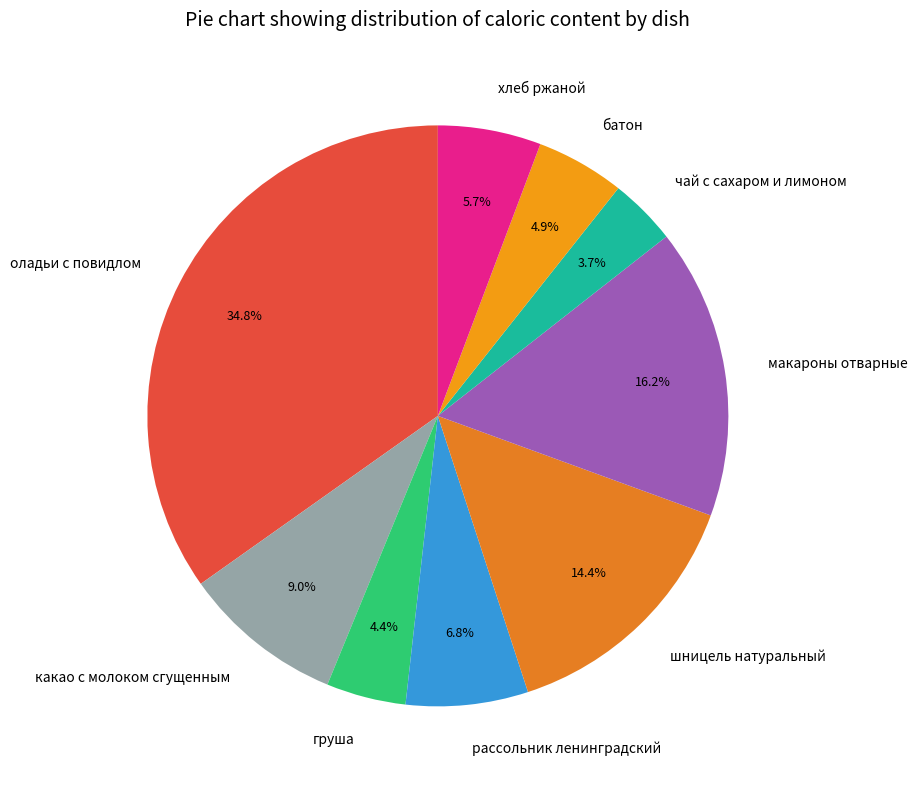

To the nearest percent, what is the difference between the какао с молоком сгущенным and батон slice percentages?

4%